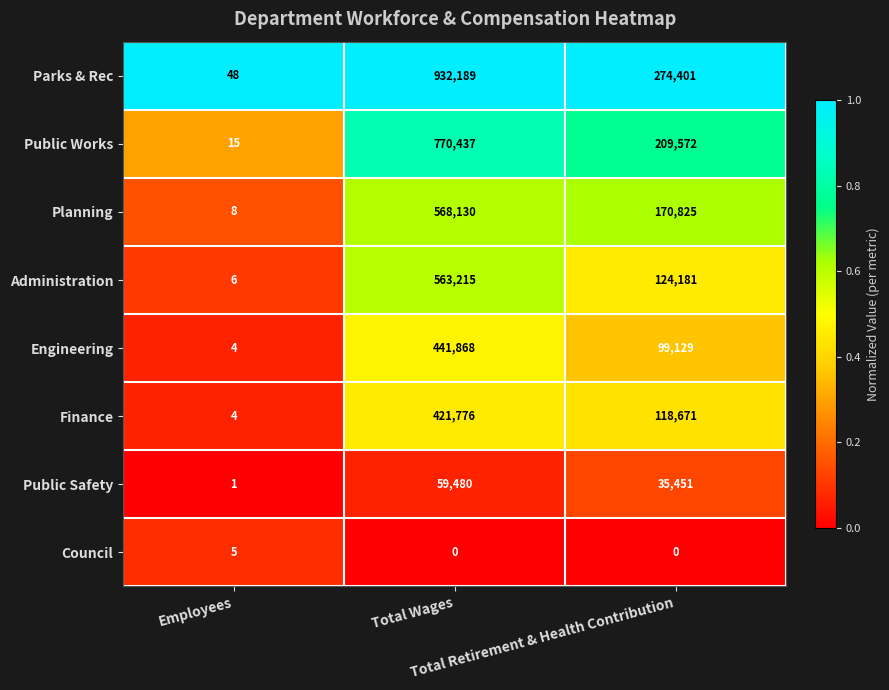

At Total Retirement & Health Contribution, list the series in order from smallest to largest.

Council, Public Safety, Engineering, Finance, Administration, Planning, Public Works, Parks & Rec